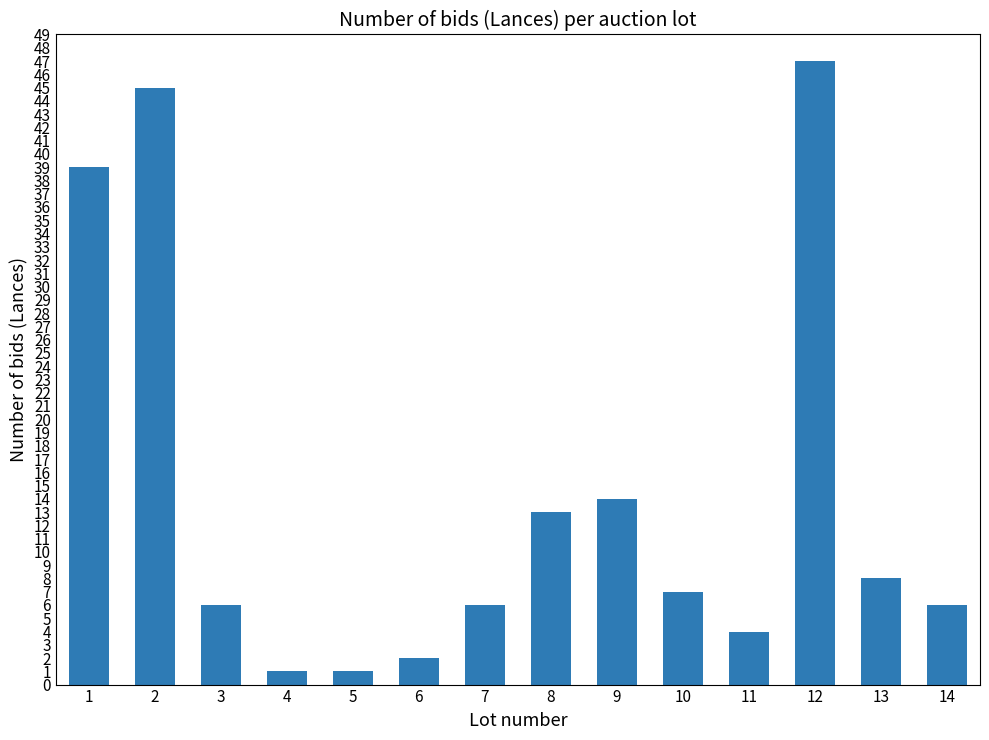

What is the sum of the values at 5 and 10?

8